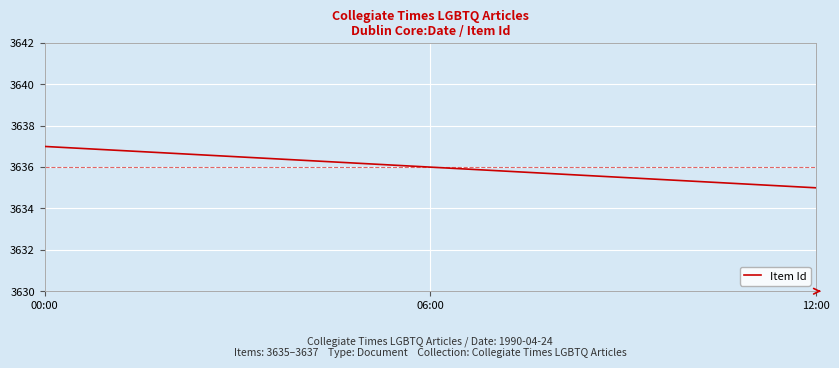

Approximately how many times larger is the value at 00:00 compared to 06:00?

1.0